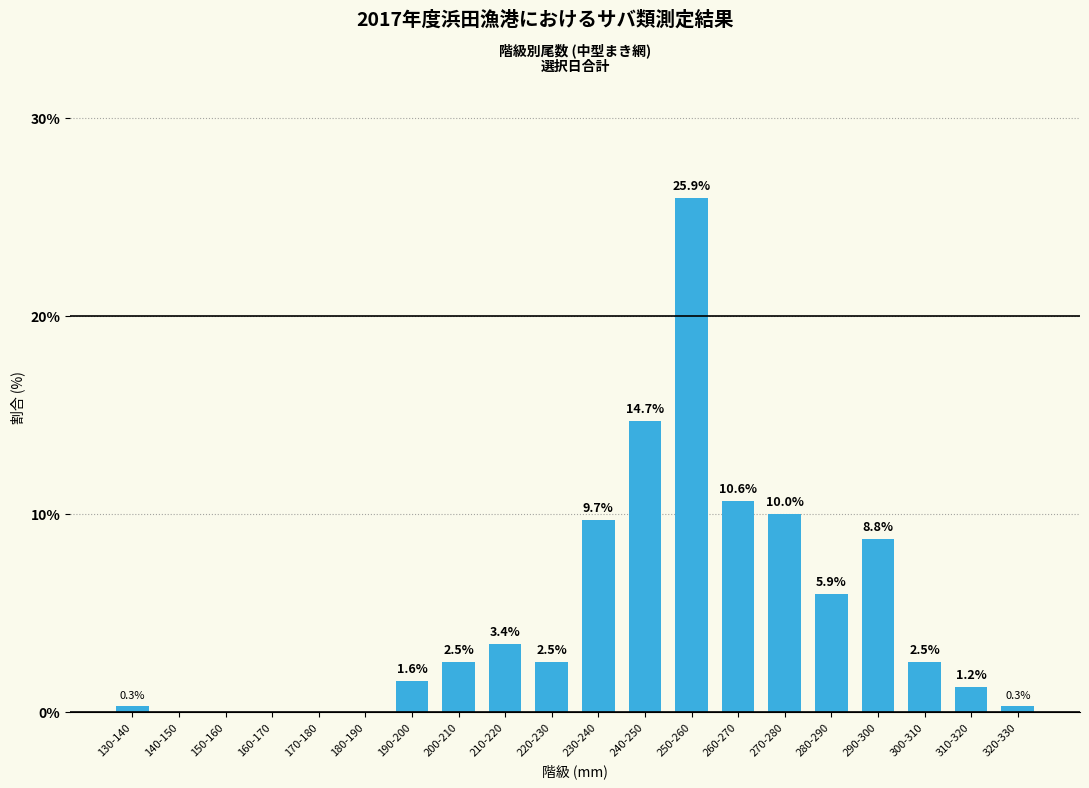

Which category has the highest value across all series?

250-260